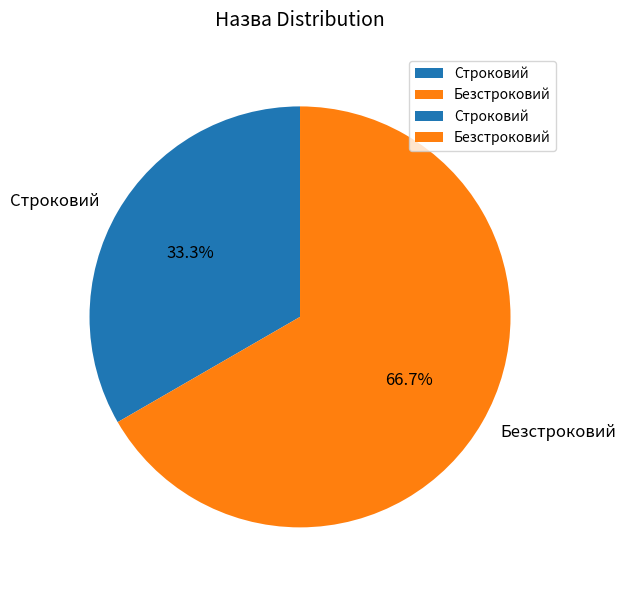

Rank the categories by value from highest to lowest.

Безстроковий, Строковий